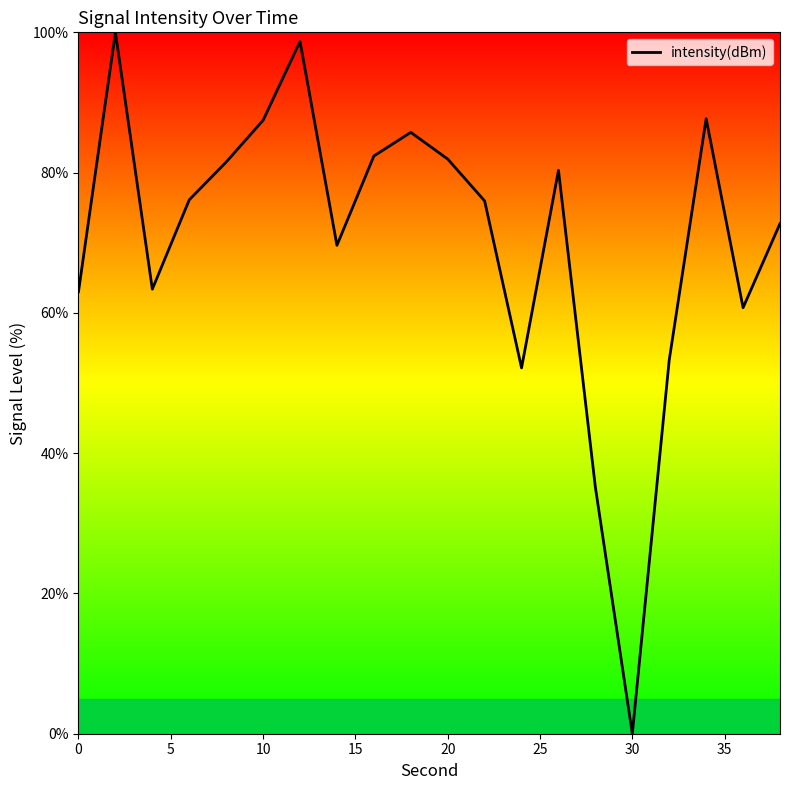

What is the difference between the maximum and minimum values?

100.0